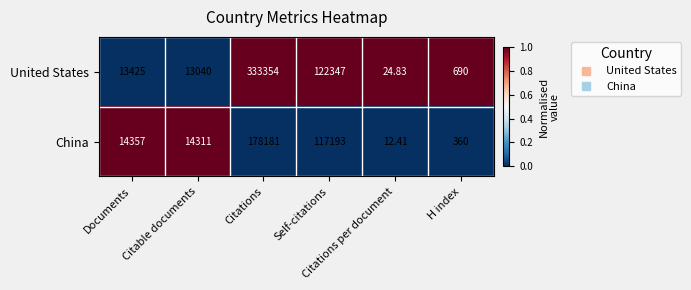

Rank the series by their average value, from highest to lowest.

United States, China